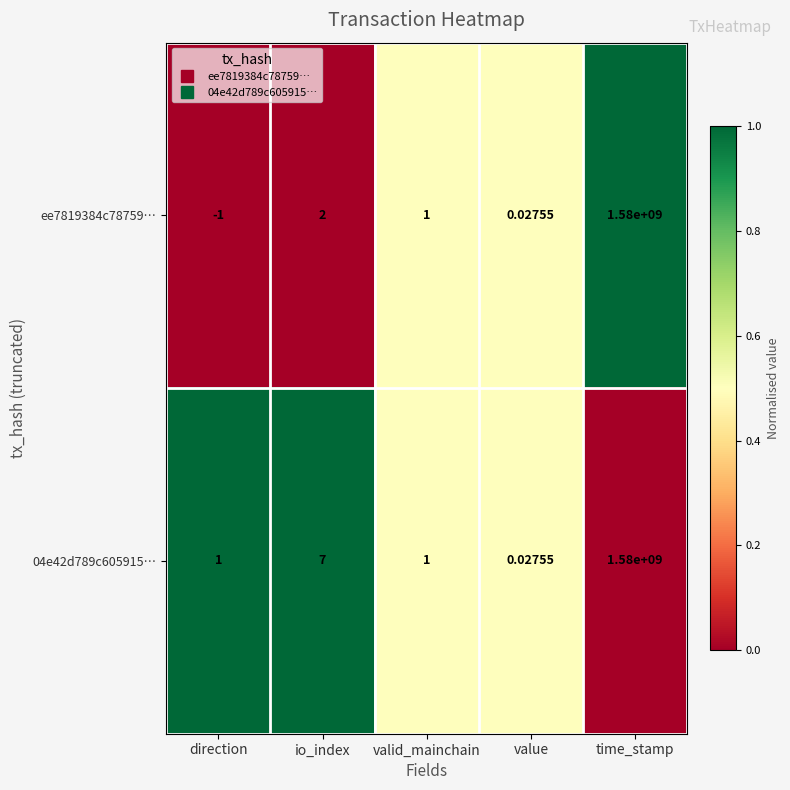

At which category is the sum across all series the highest?

time_stamp